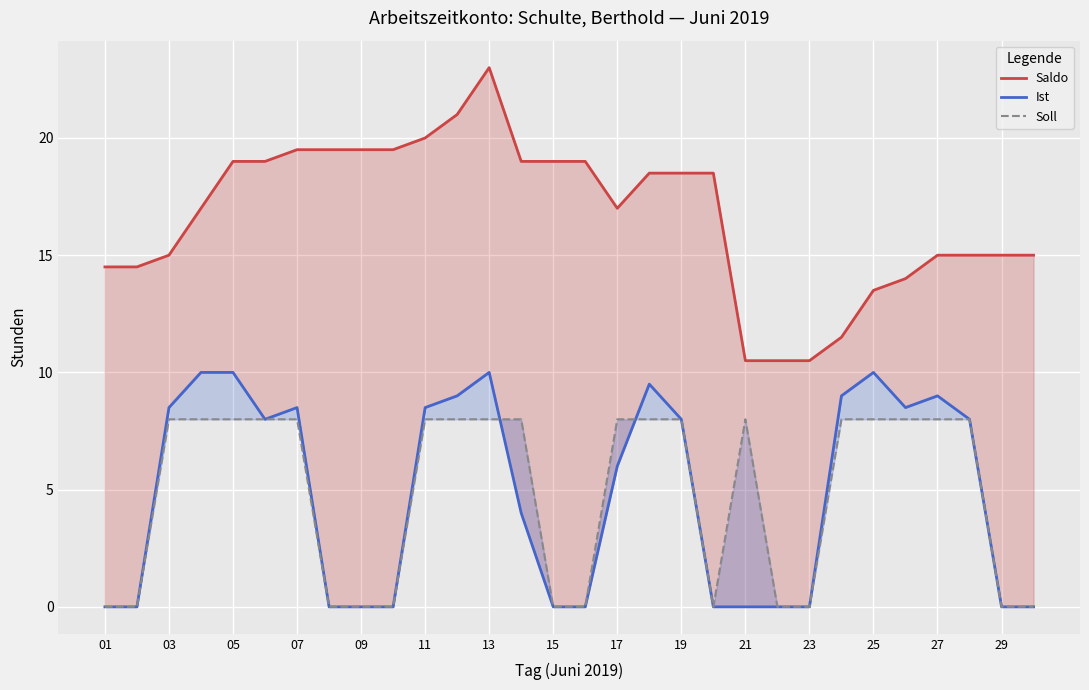

True or false: Soll has more than 0 interior local peaks.

True